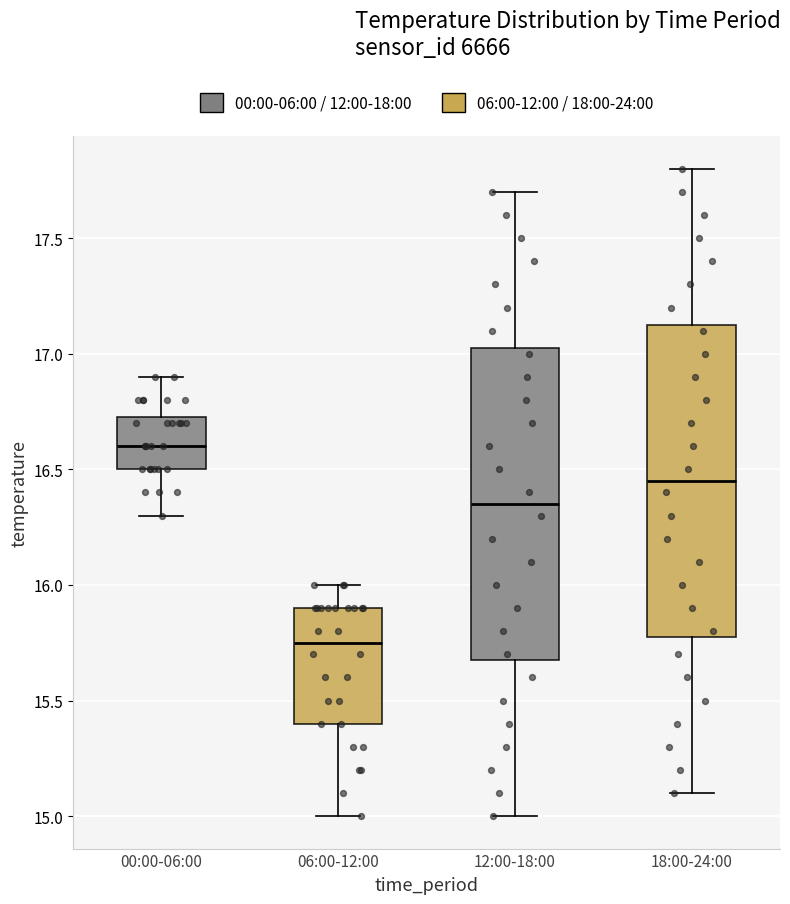

Reading left to right, read every box against the y-axis: the position of its median line, the range the box covers, and the ends of its whiskers. The values are not printed on the chart, so give them approximately, as read against the axis.

00:00-06:00: median 16.60, box 16.50 to 16.75, whiskers 16.30 to 16.90
06:00-12:00: median 15.75, box 15.40 to 15.90, whiskers 15.00 to 16.00
12:00-18:00: median 16.35, box 15.70 to 17.05, whiskers 15.00 to 17.70
18:00-24:00: median 16.45, box 15.80 to 17.15, whiskers 15.10 to 17.80